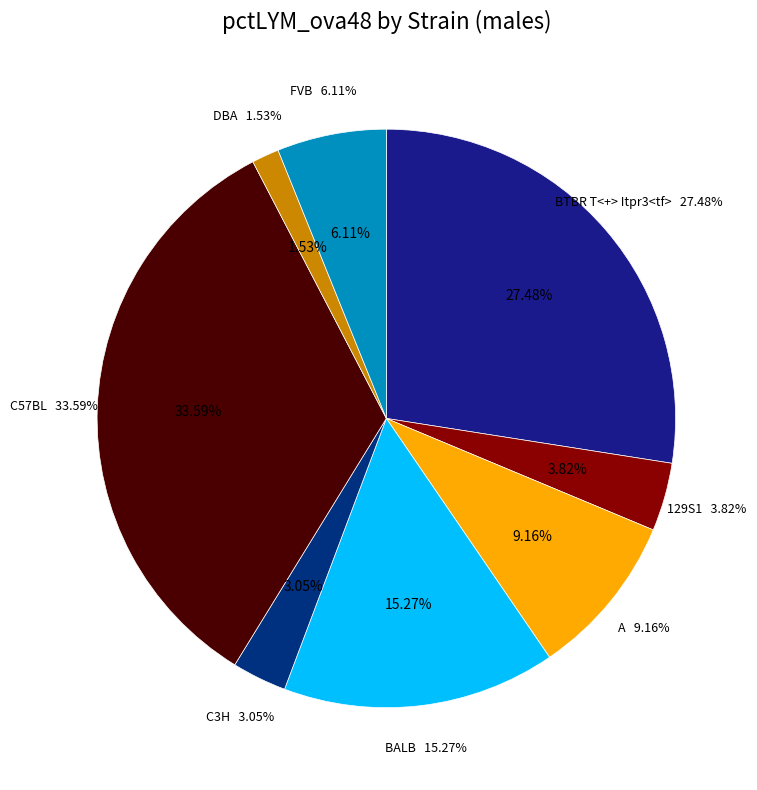

True or false: 129S1/SvImJ accounts for 4% of the total.

True